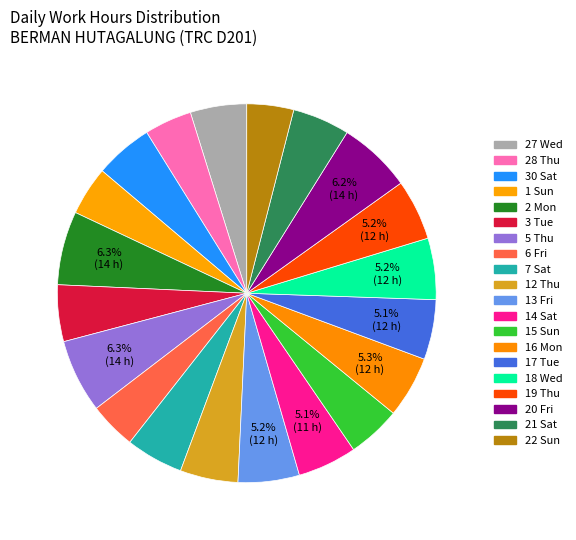

Which slice is the largest?

2 Mon